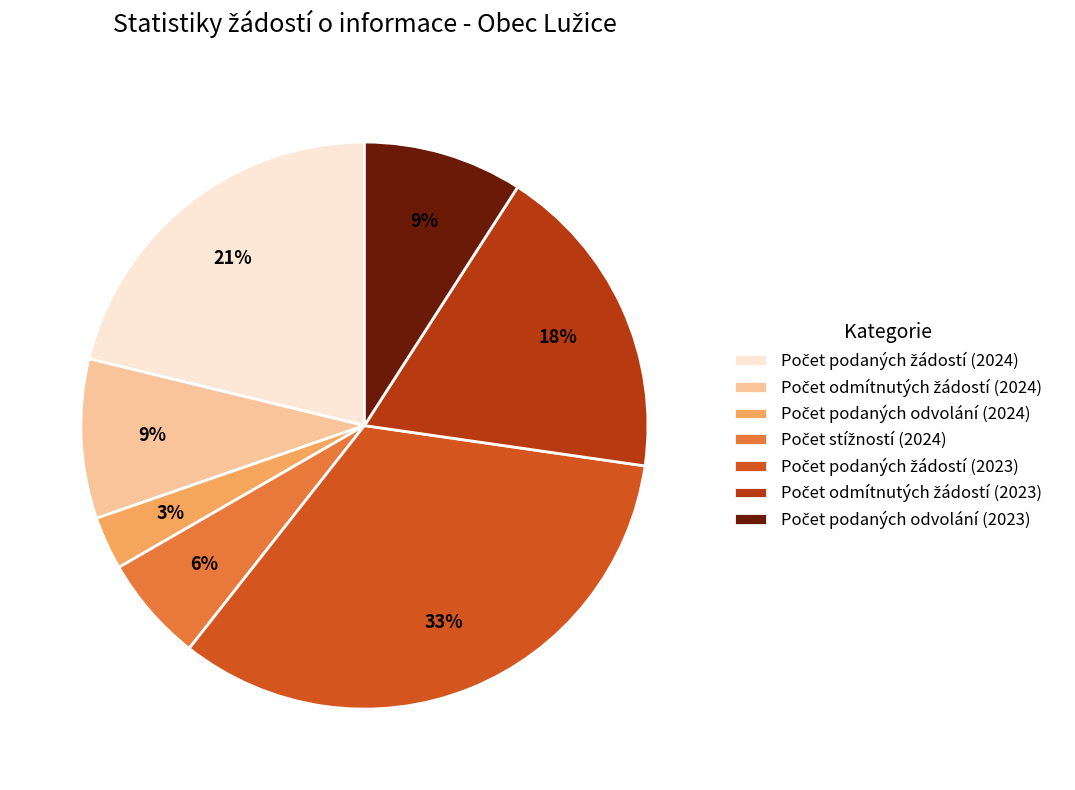

To the nearest percent, what is the difference between the largest and smallest slice percentages?

30%